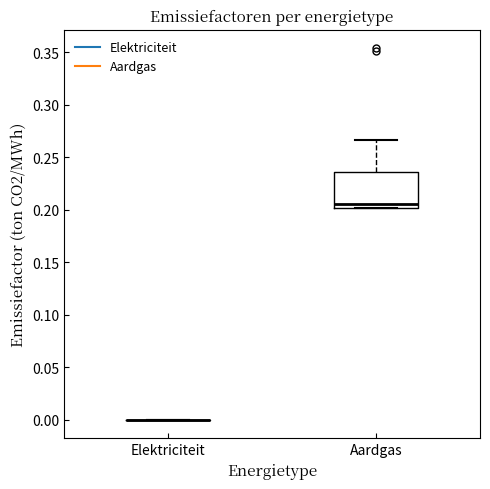

Reading left to right, read every box against the y-axis: the position of its median line, the range the box covers, and the ends of its whiskers. The values are not printed on the chart, so give them approximately, as read against the axis.

Elektriciteit: box collapsed to a line at 0.000, whiskers 0.000 to 0.000
Aardgas: median 0.205, box 0.200 to 0.235, whiskers 0.200 to 0.265